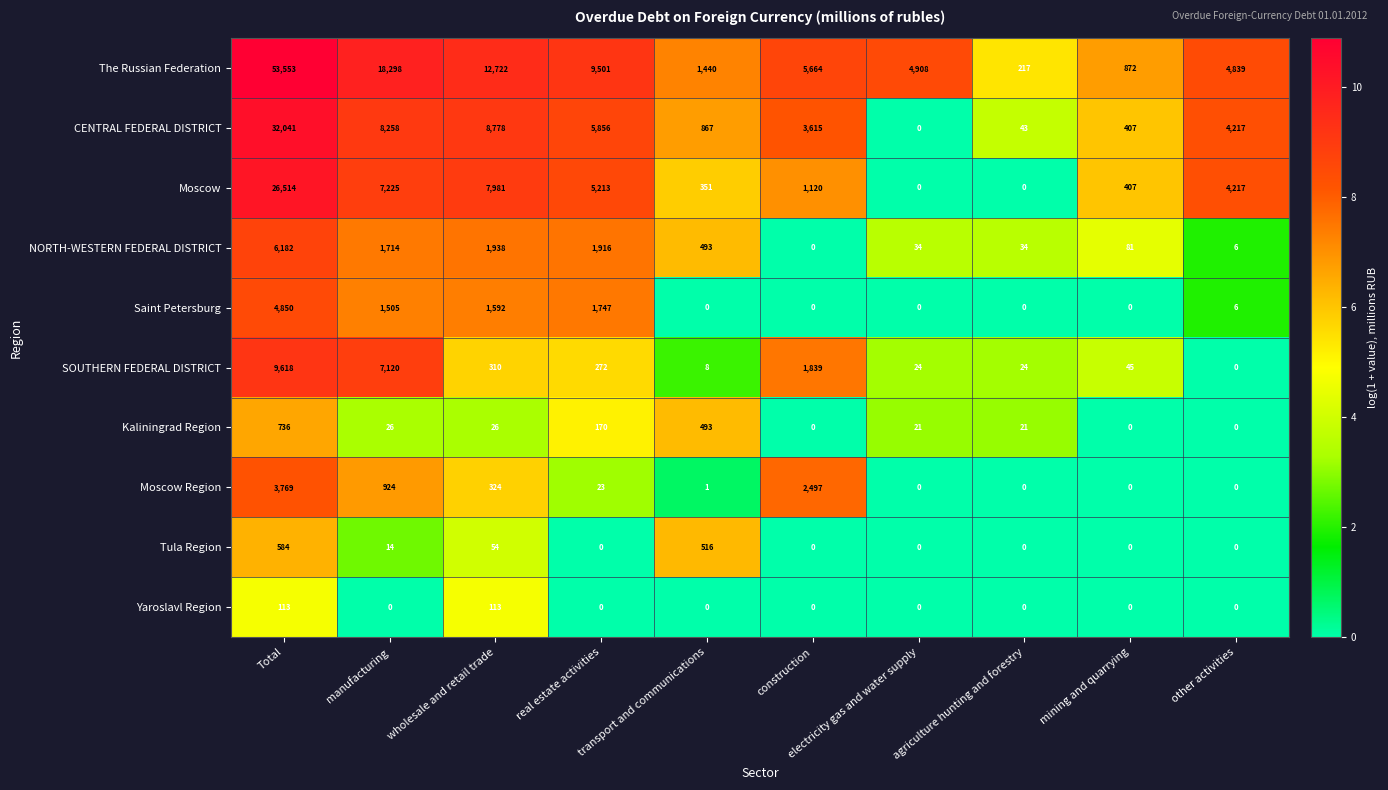

At which category does the chart reach its peak across all series?

Total